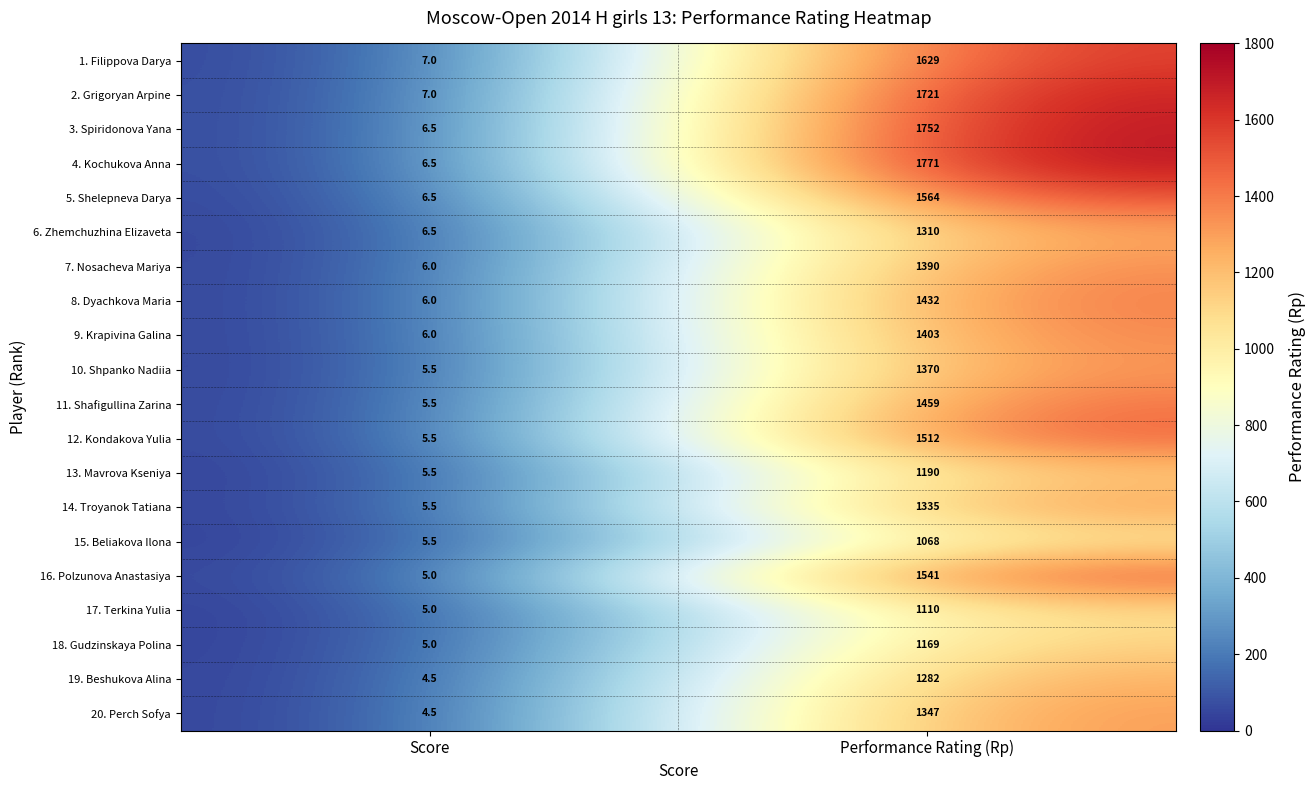

What is the spread (max minus min) of values at Score?

2.5